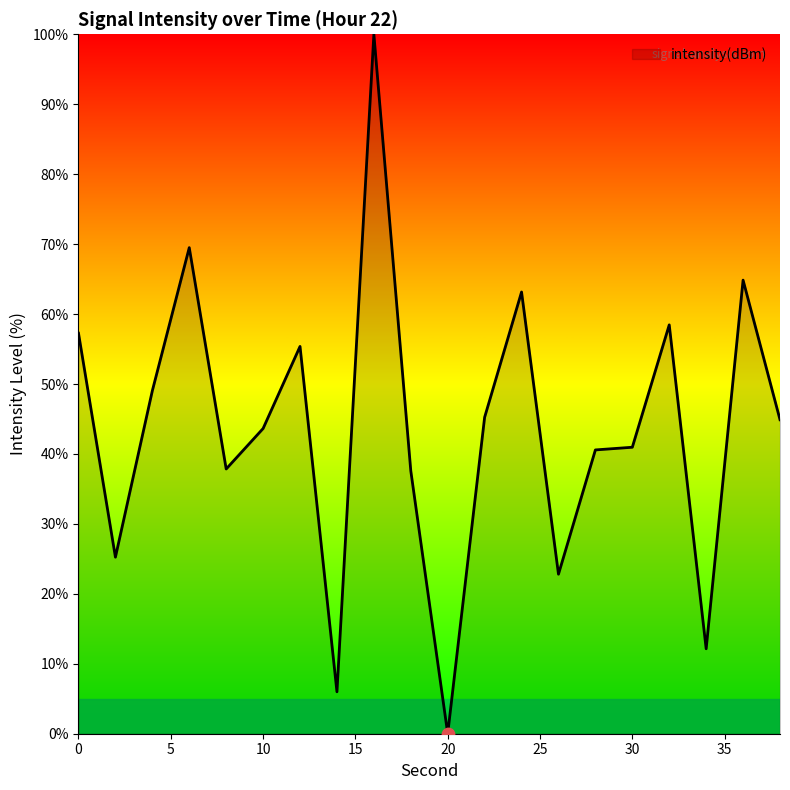

What is the difference between the maximum and minimum values?

100.0